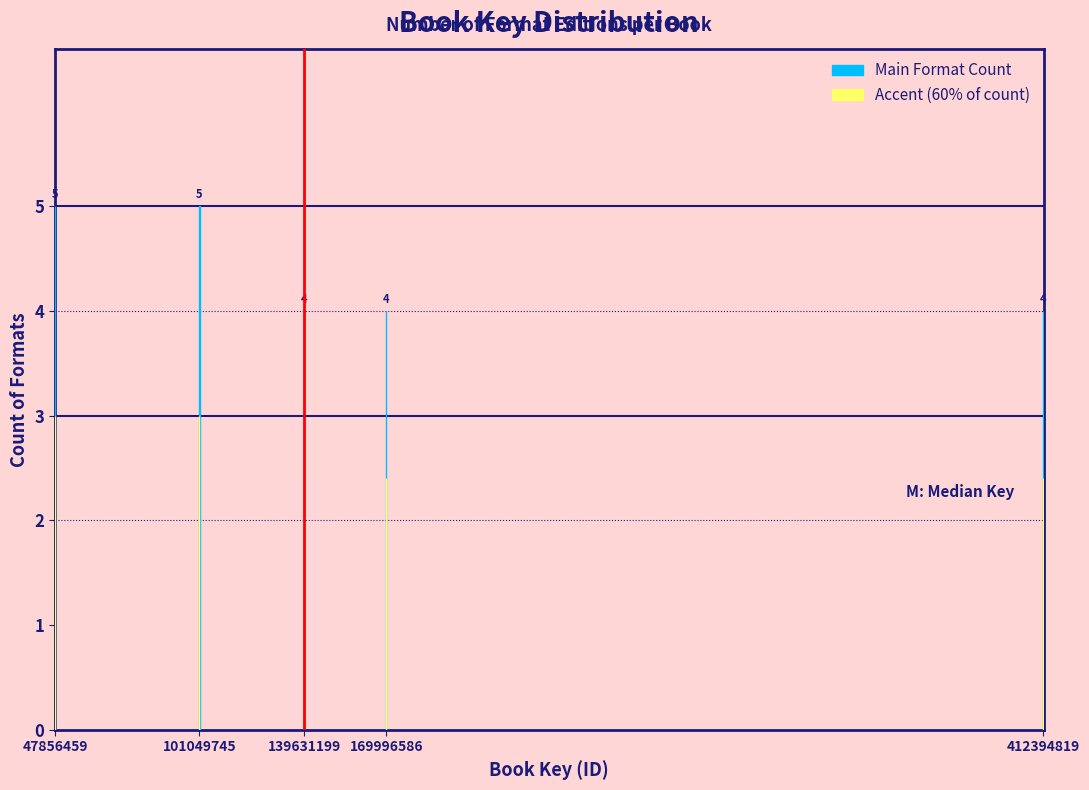

Read the Accent (60% of count) value at 169996586.

2.4